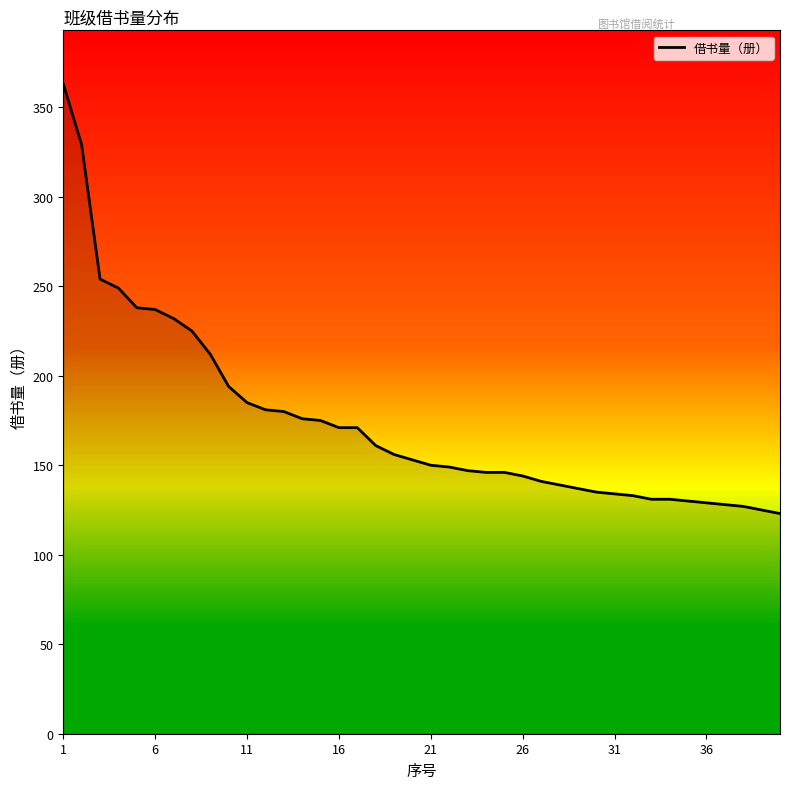

What is the smallest value displayed?

123